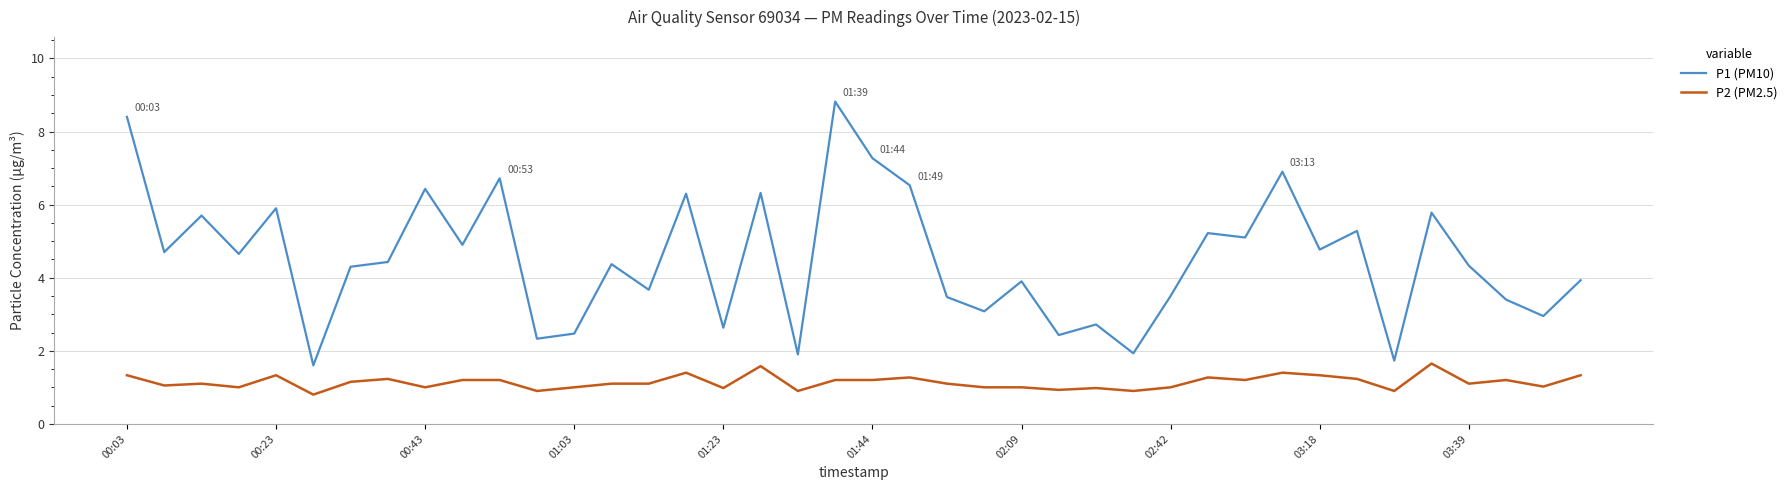

True or false: P1 (PM10) and P2 (PM2.5) intersect in this chart.

False